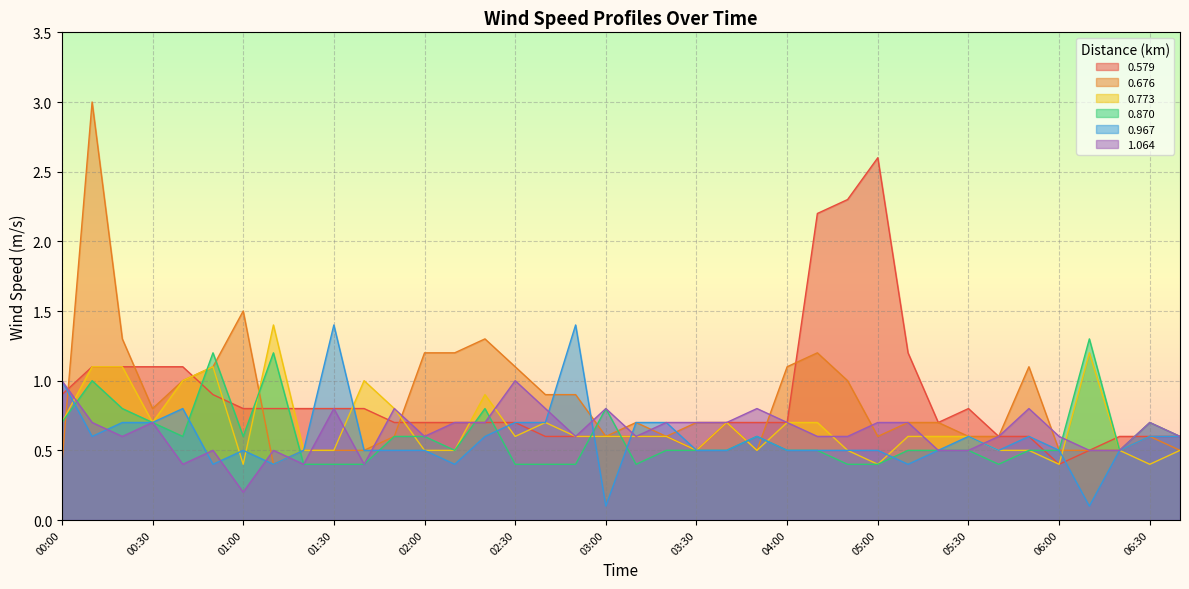

Where do 0.967 and 0.870 first cross each other?

00:00 and 00:10